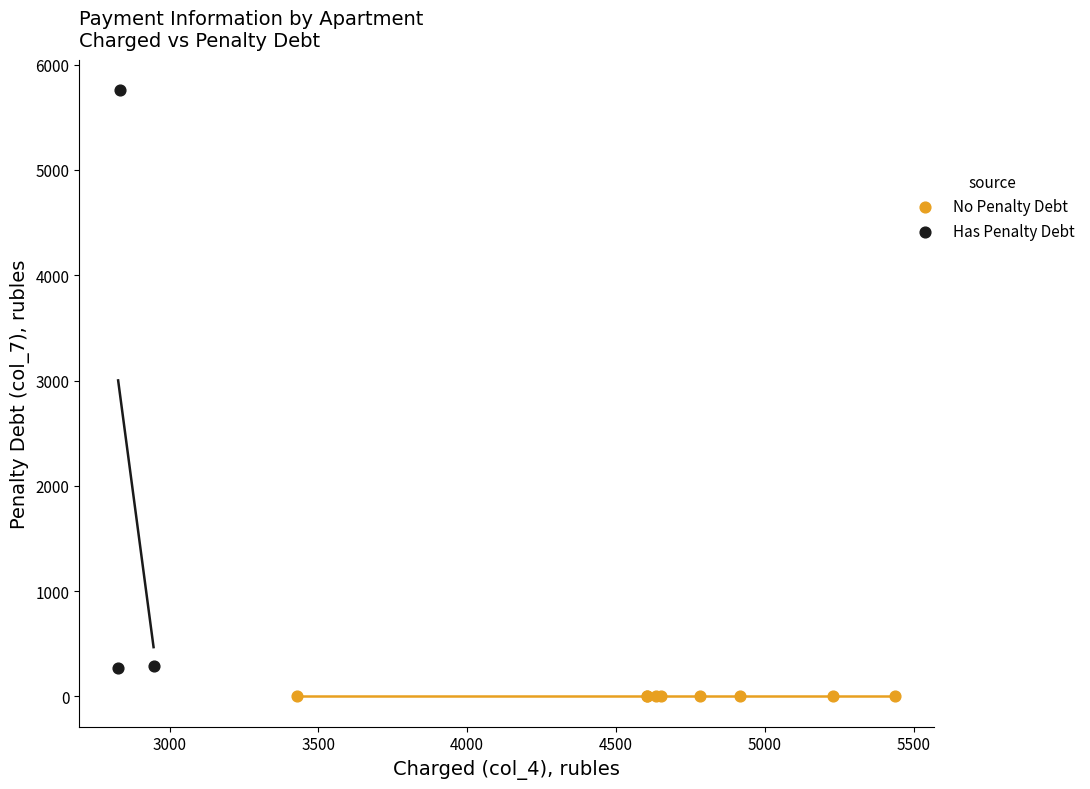

Which series contains the highest Y value?

Has Penalty Debt